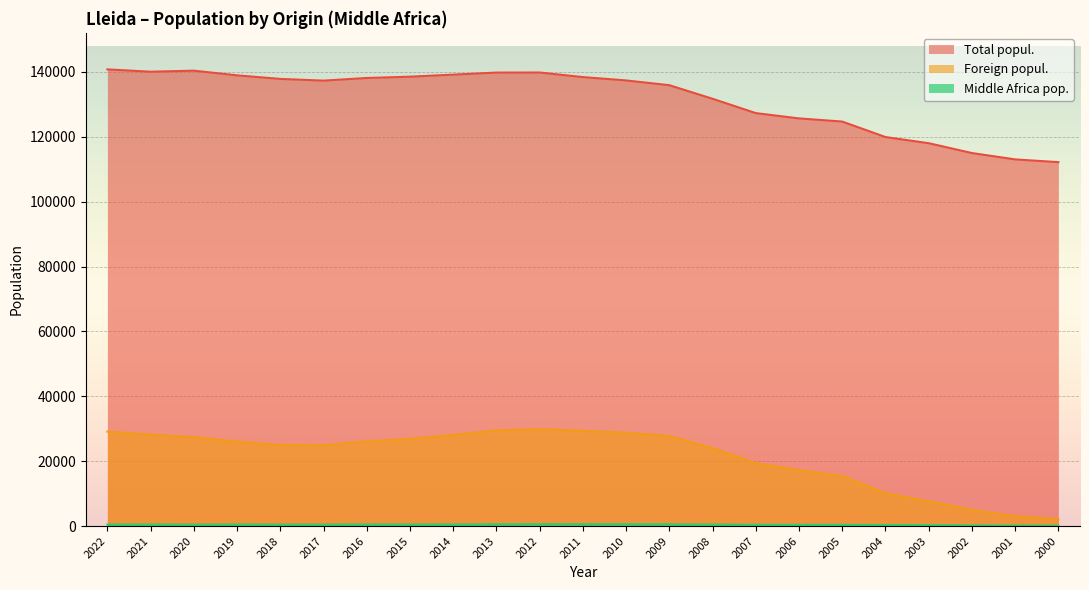

Reading left to right, list all the values displayed in this chart.

Total popul.: 2022=140797	2021=140080	2020=140403	2019=138956	2018=137856	2017=137327	2016=138144	2015=138542	2014=139176	2013=139809	2012=139834	2011=138416	2010=137387	2009=135919	2008=131731	2007=127314	2006=125677	2005=124709	2004=119935	2003=118035	2002=115000	2001=113040	2000=112194
Foreign popul.: 2022=29129	2021=28186	2020=27400	2019=26043	2018=25001	2017=24905	2016=26083	2015=26842	2014=28086	2013=29491	2012=29887	2011=29335	2010=28798	2009=27753	2008=24016	2007=19371	2006=17239	2005=15406	2004=10115	2003=7656	2002=4983	2001=3031	2000=2074
Middle Africa pop.: 2022=457	2021=468	2020=445	2019=465	2018=446	2017=448	2016=477	2015=482	2014=513	2013=539	2012=586	2011=567	2010=570	2009=538	2008=465	2007=397	2006=376	2005=380	2004=299	2003=279	2002=202	2001=144	2000=119